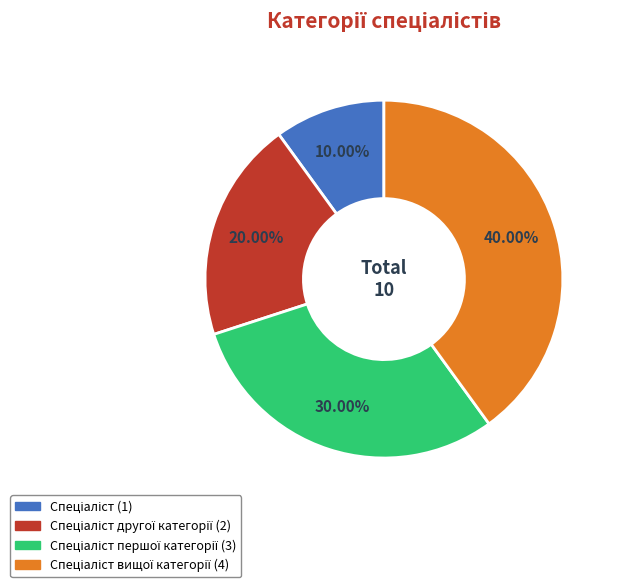

Is there a majority slice in this chart?

No